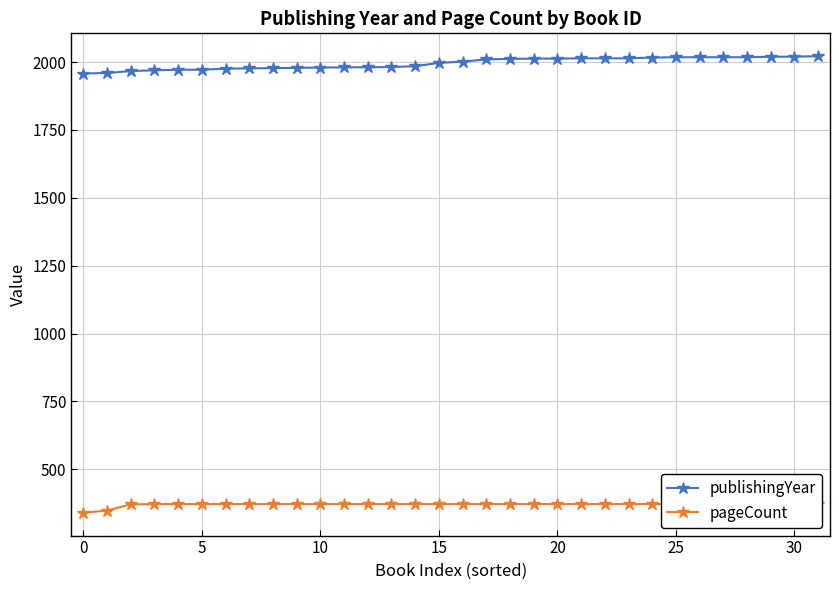

Rank the series by their average value, from lowest to highest.

pageCount, publishingYear